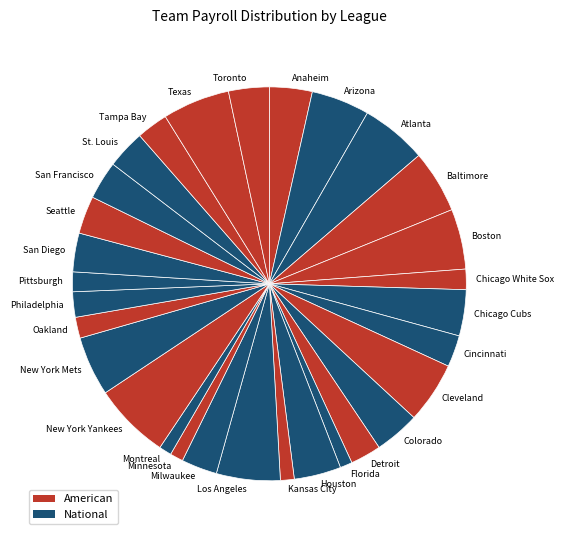

Which slice is the largest?

New York Yankees